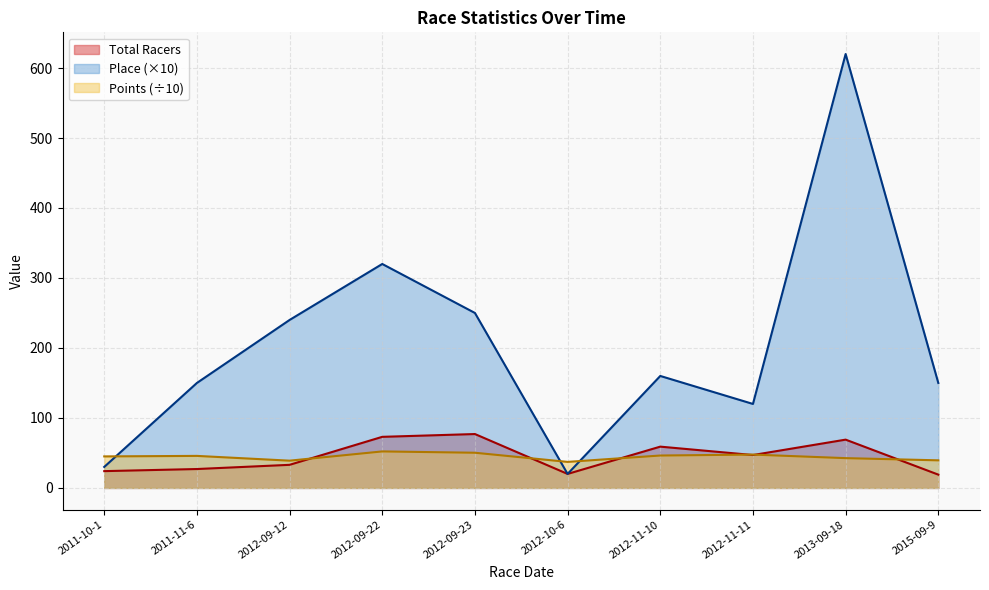

Where does the Place series first go above 160?

2012-09-12